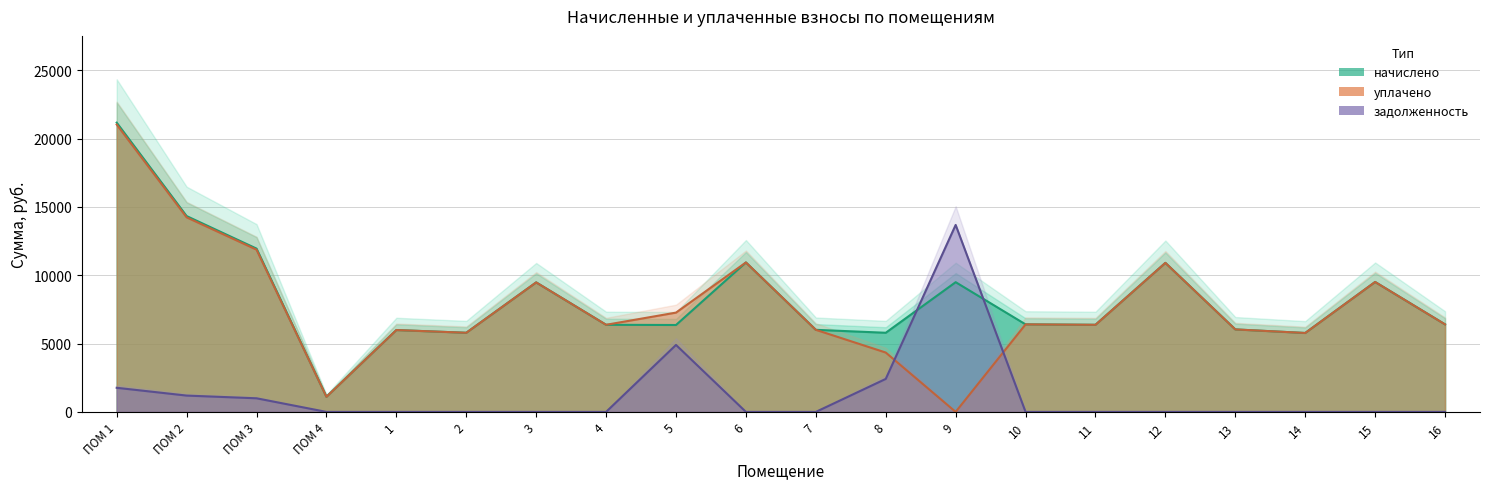

What is the label of the 9th point from the left?

5